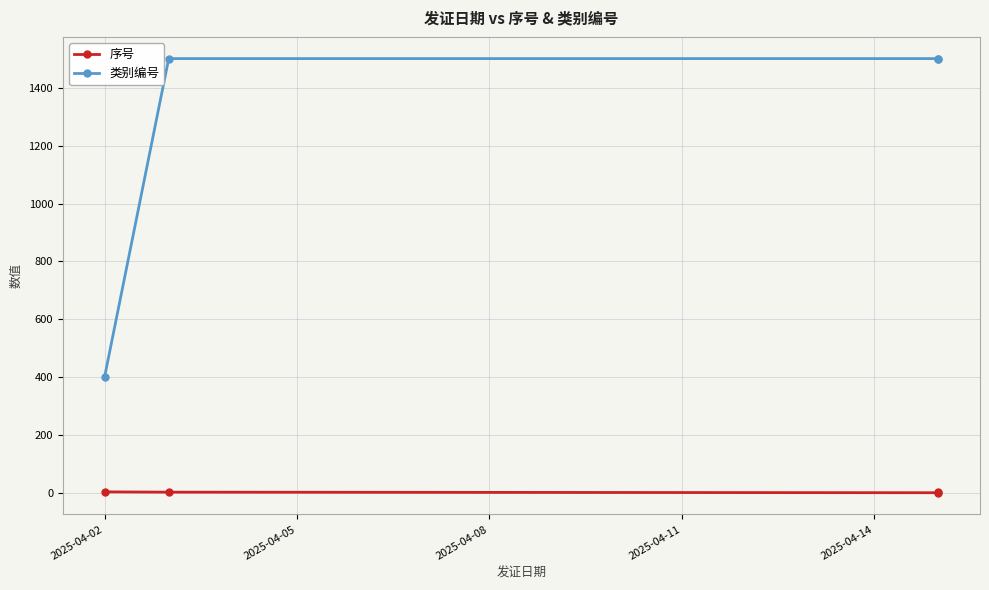

What is the average value of the 序号 series?

2